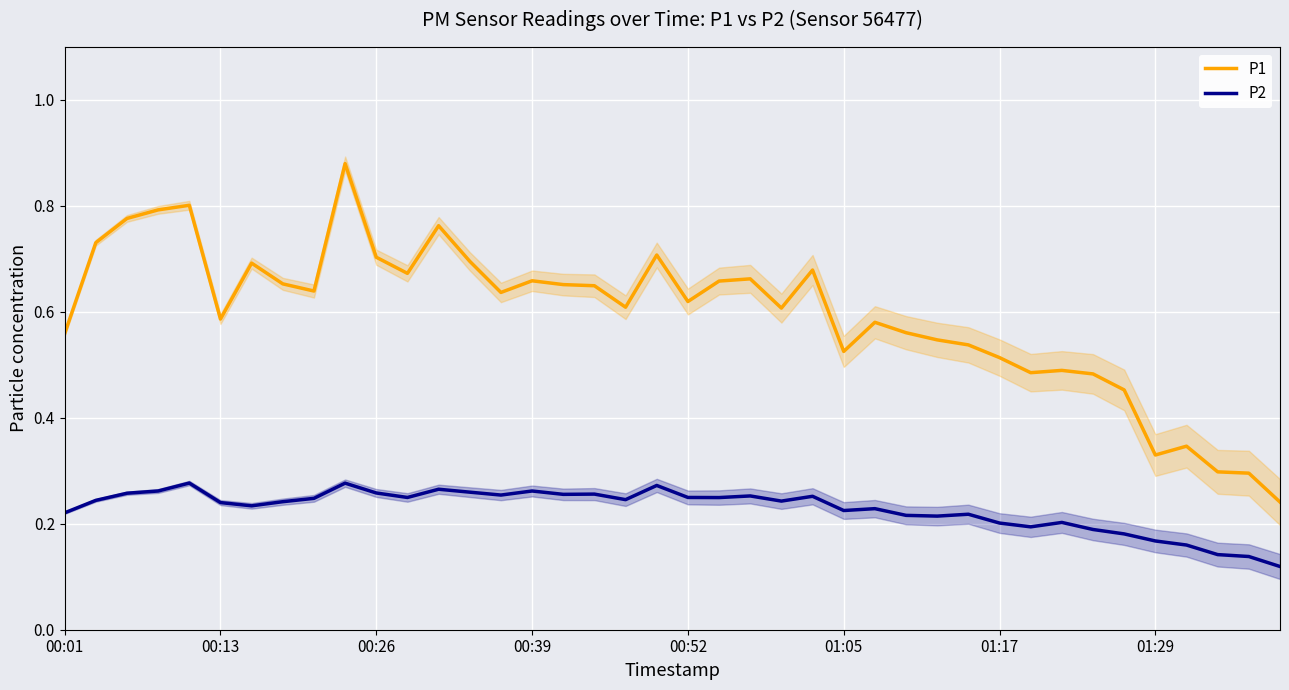

Count the P2 values in the range 0 to 1.

40